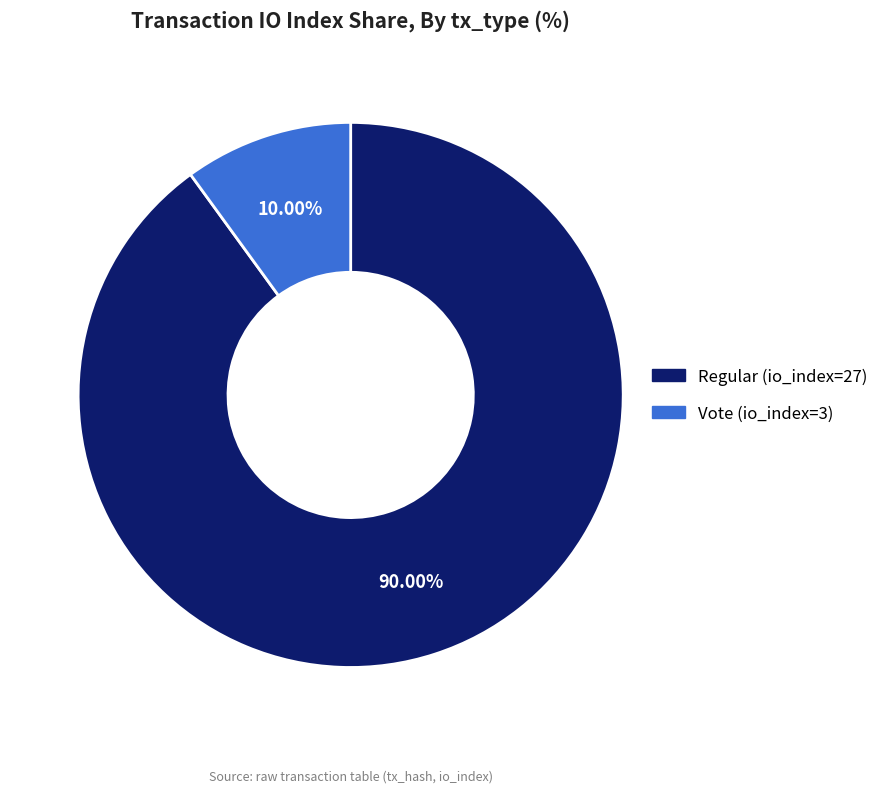

The Regular (io_index=27) slice represents 90% of the pie. True or false?

True